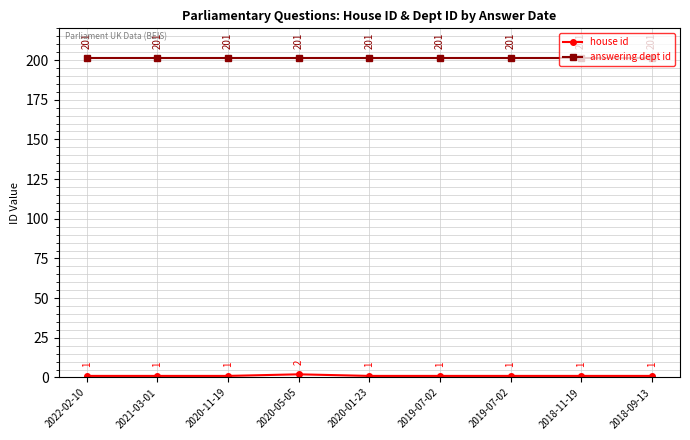

What is the sum of the house id values at 2019-07-02 and 2018-09-13?

2